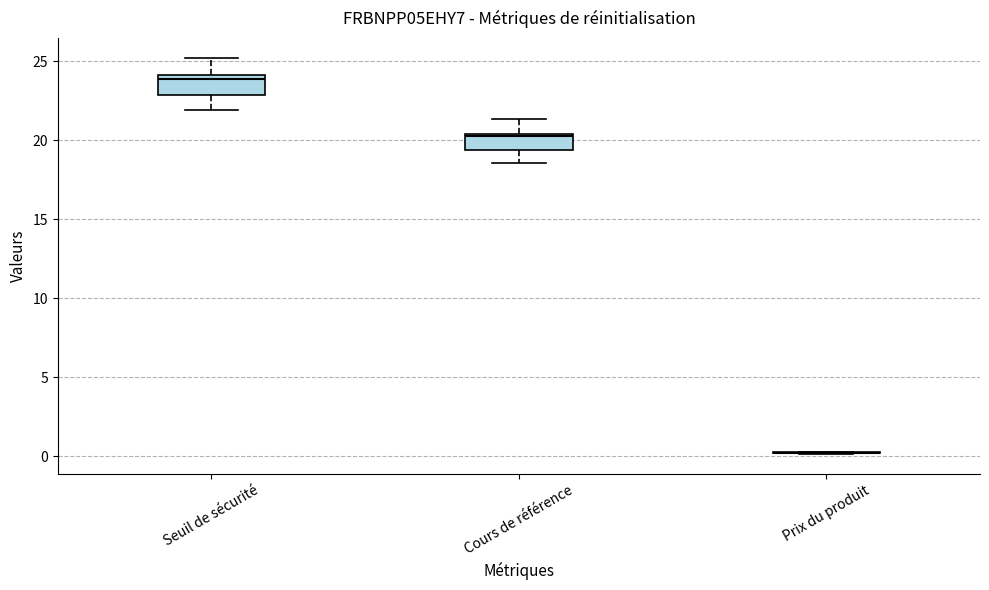

Reading left to right, transcribe this box plot: for each box, give where its median line is, the range the box spans, and where its two whiskers end, as read against the y-axis. The values are not printed on the chart, so give them approximately, as read against the axis.

Seuil de sécurité: median 24.0 (just below the box's upper edge), box 23.0 to 24.0, whiskers 22.0 to 25.0
Cours de référence: median 20.0, box 19.5 to 20.5, whiskers 18.5 to 21.5
Prix du produit: box collapsed to a line at 0.0, whiskers 0.0 to 0.5